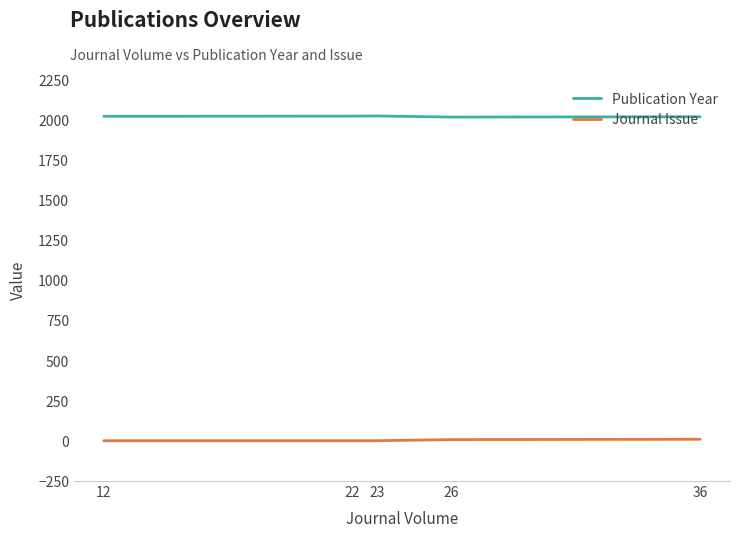

Is the value of Publication Year at 12 greater than the value of Journal Issue at 22?

Yes